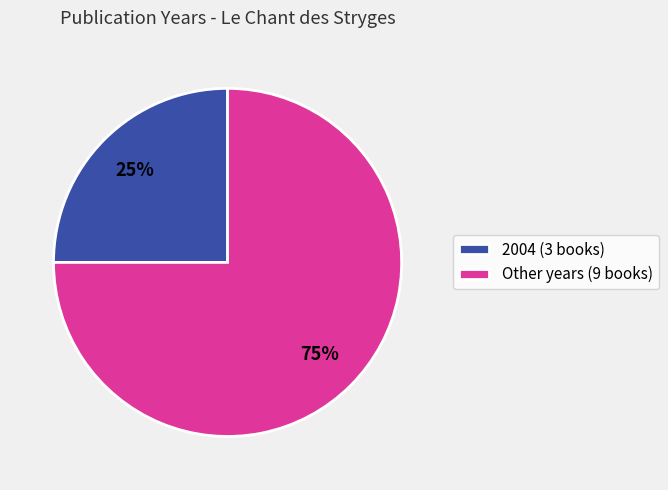

How many segments does this pie chart have?

2